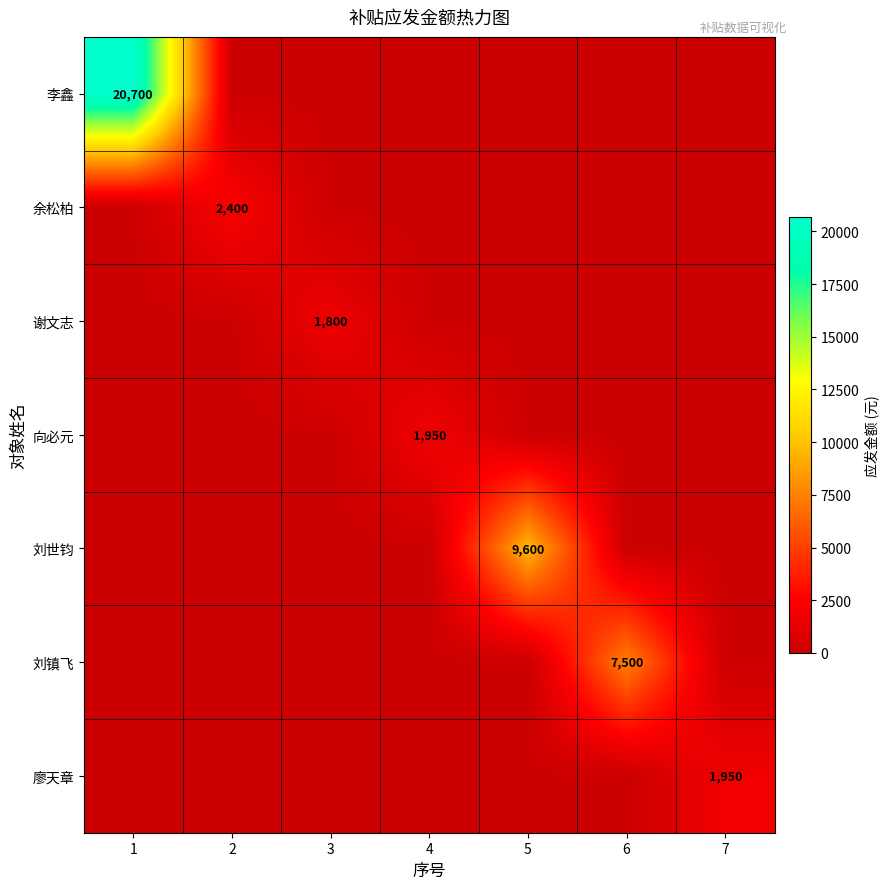

Is it true that 刘世钧 equals 0 at 6?

True